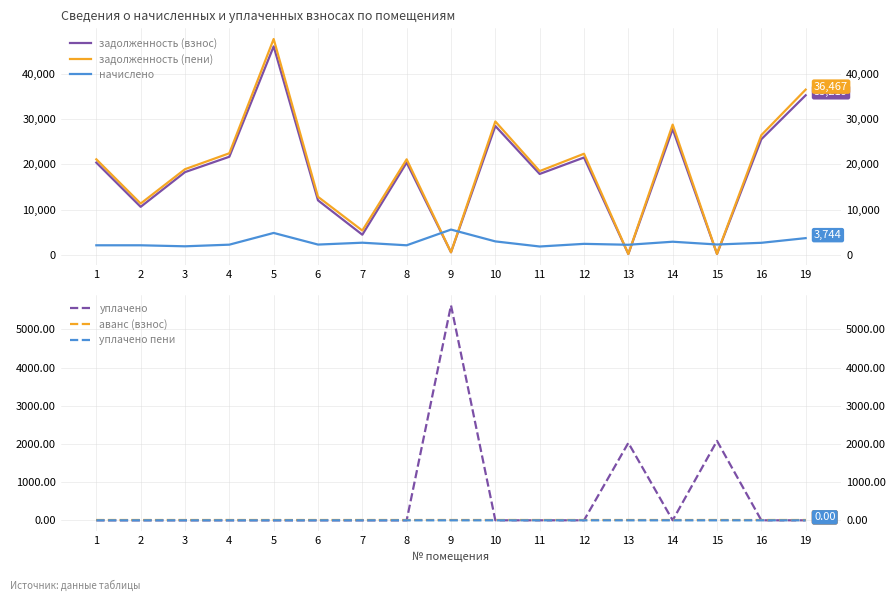

What is the difference between the second highest and second lowest values in the задолженность (взнос) series?

34958.6